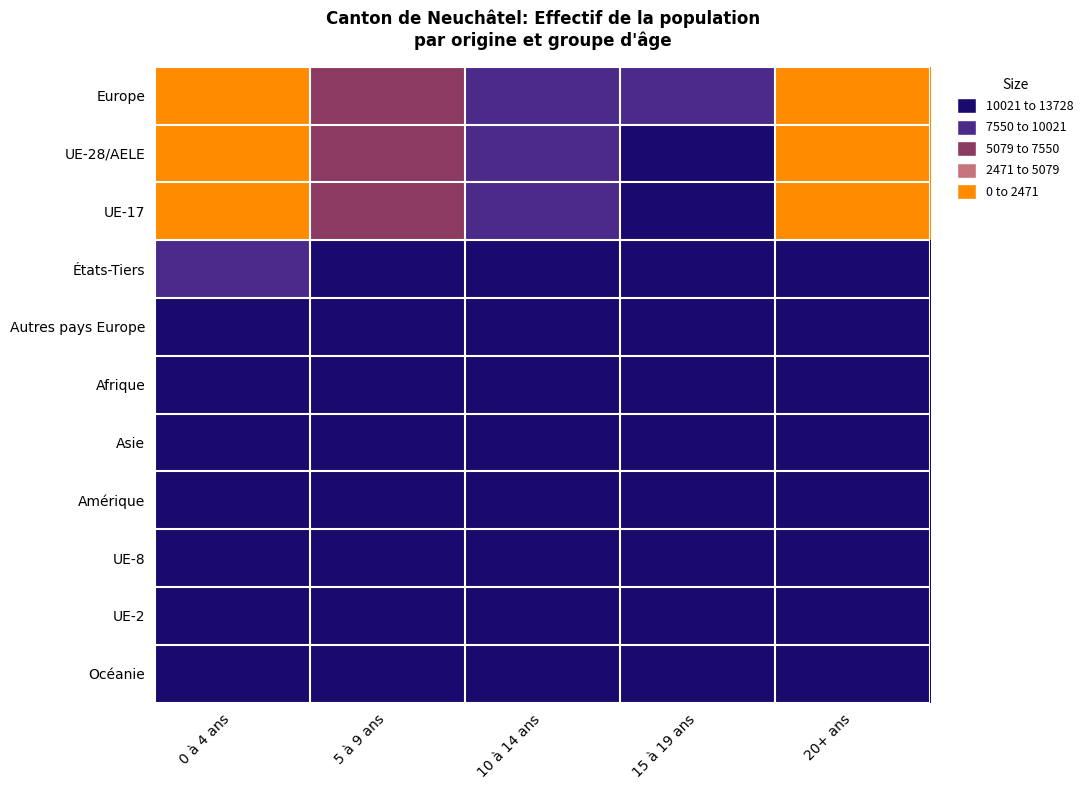

What is the maximum value shown in the chart?

13728